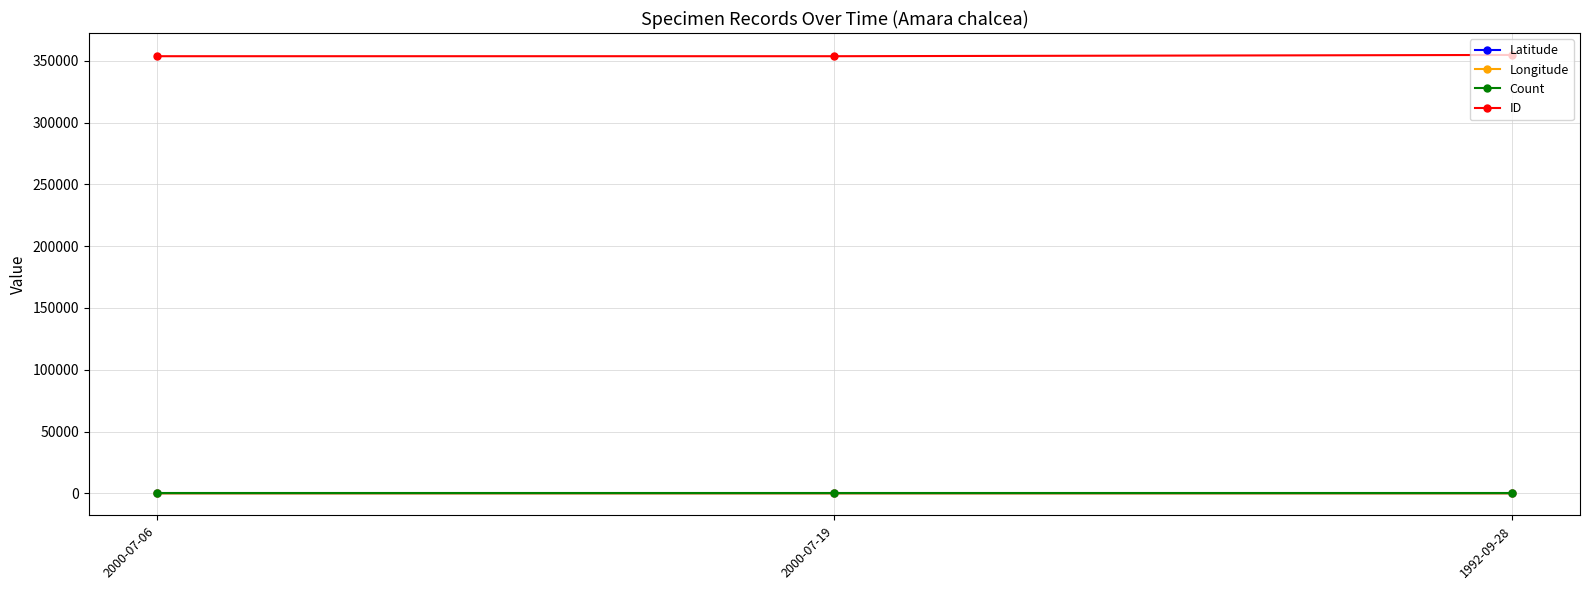

At how many categories does at least one series exceed 229537?

3